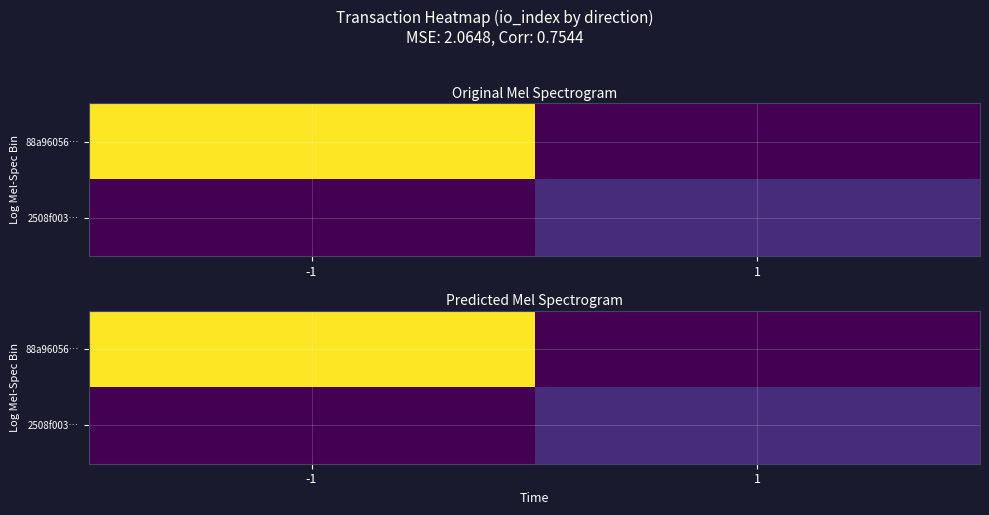

At how many categories does at least one series exceed 0?

2